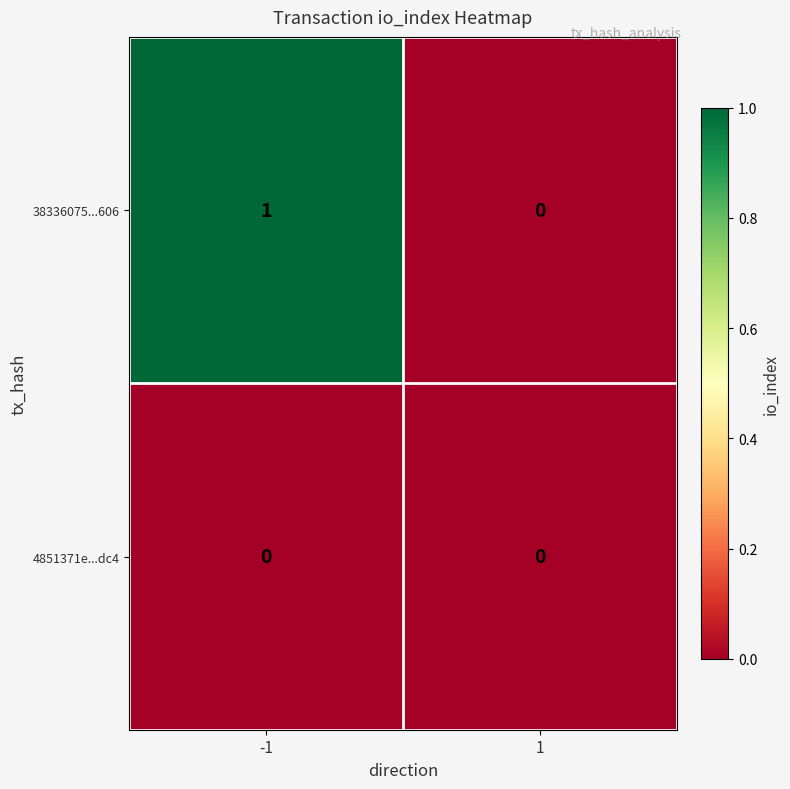

Which series changed the most between -1 and 1?

38336075...606